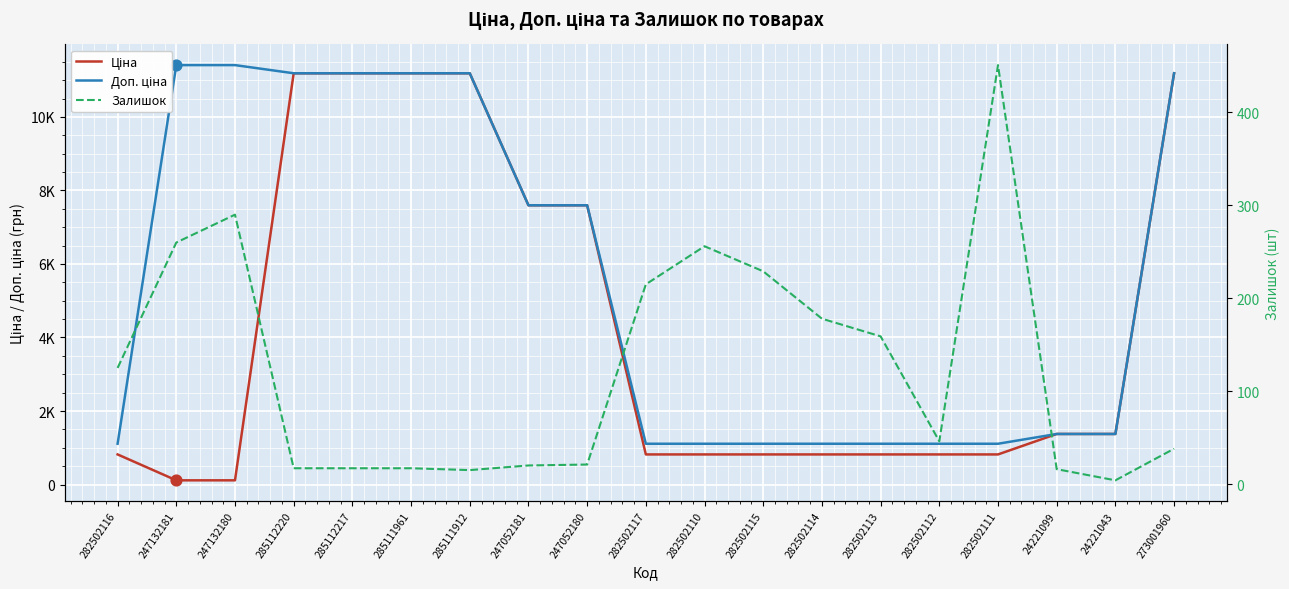

What is the total value across all series at 282502111?

2378.7